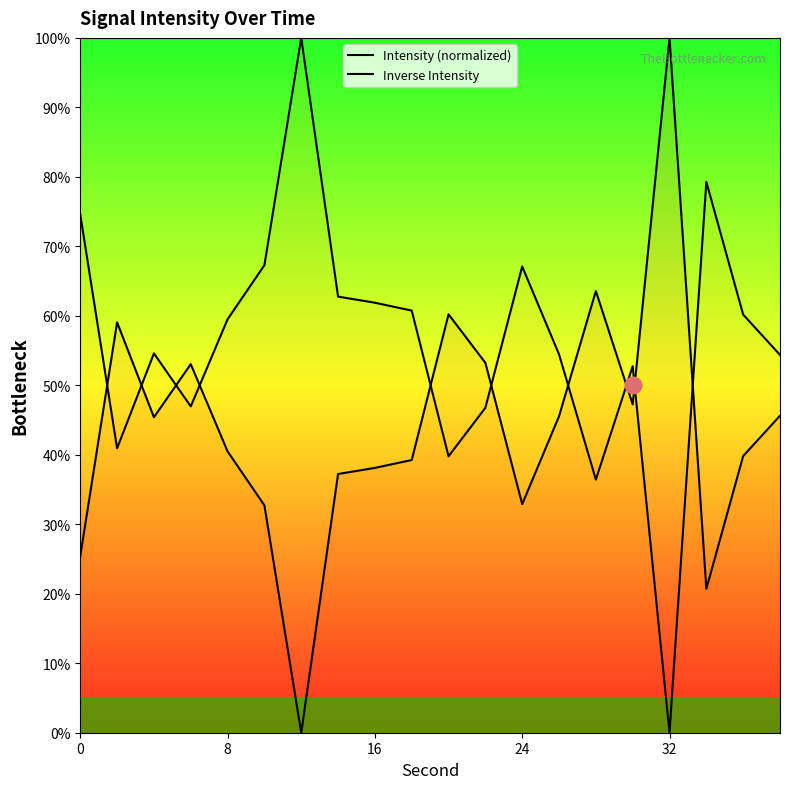

Reading right to left, what are all the values shown in this chart?

Intensity (normalized): 45.6	39.8	20.7	100.0	47.3	63.6	45.5	32.9	53.2	60.2	39.3	38.1	37.2	0.0	32.7	40.5	53.0	45.4	59.1	25.4
Inverse Intensity: 54.4	60.2	79.3	0.0	52.7	36.4	54.5	67.1	46.8	39.8	60.7	61.9	62.8	100.0	67.3	59.5	47.0	54.6	40.9	74.6